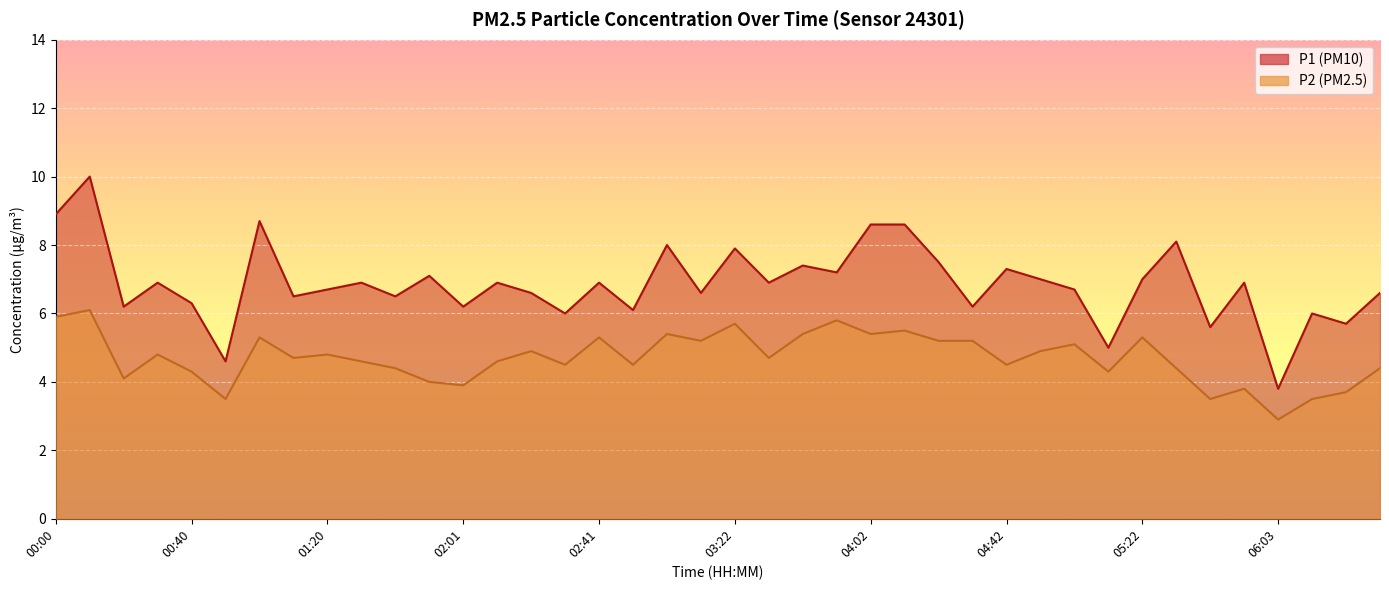

True or false: P2 and P1 cross at least once.

False